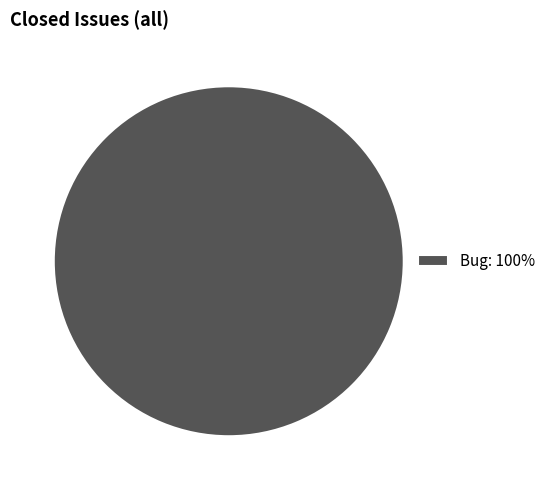

How many segments does this pie chart have?

1